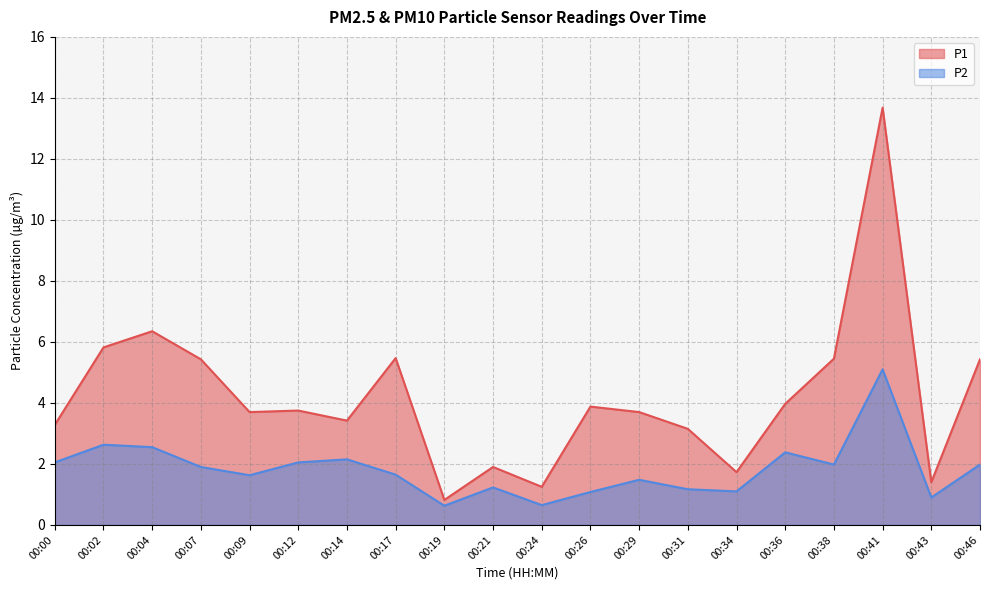

What is the total value across all series at 00:17?

7.1